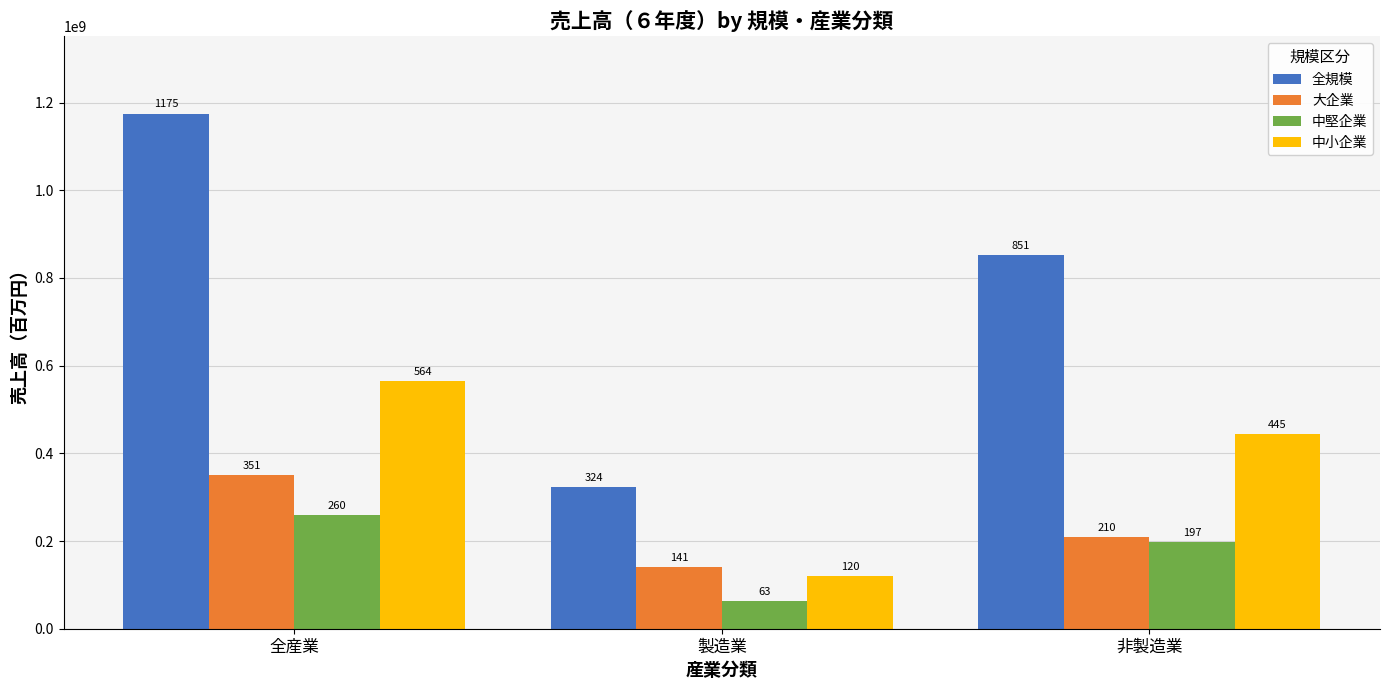

What is the average value of the 中小企業 series?

376245694